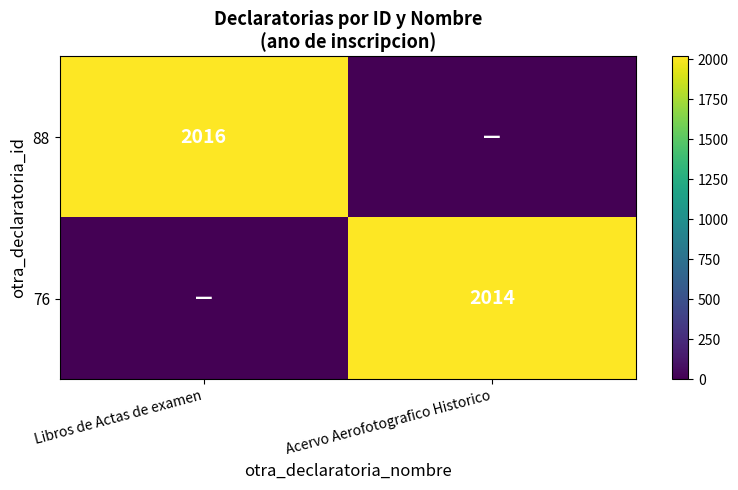

Which category has the highest value across all series?

Libros de Actas de examen